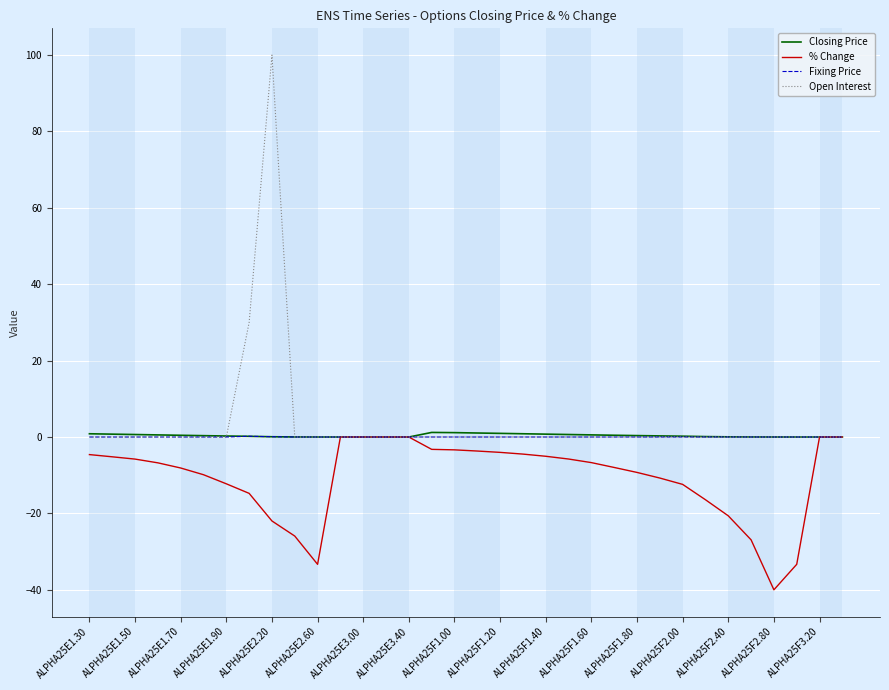

What is the smallest value displayed?

-40.0